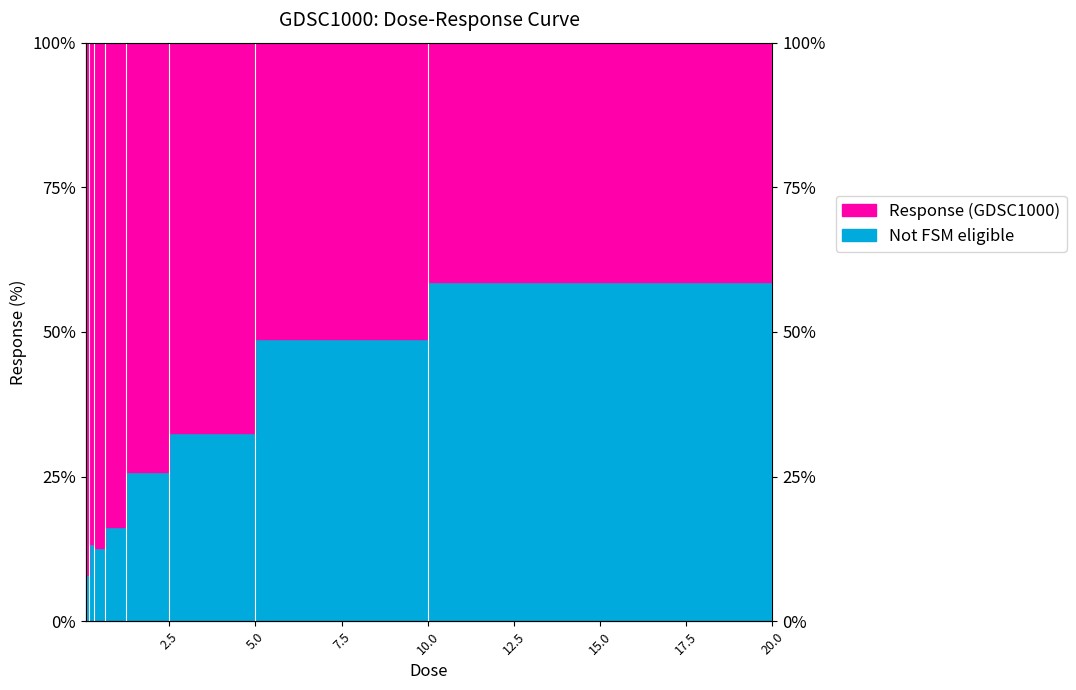

List the labels in order of value, largest first.

20.0, 10.0, 5.0, 2.5, 1.25, 0.625, 0.15625, 0.3125, 0.078125